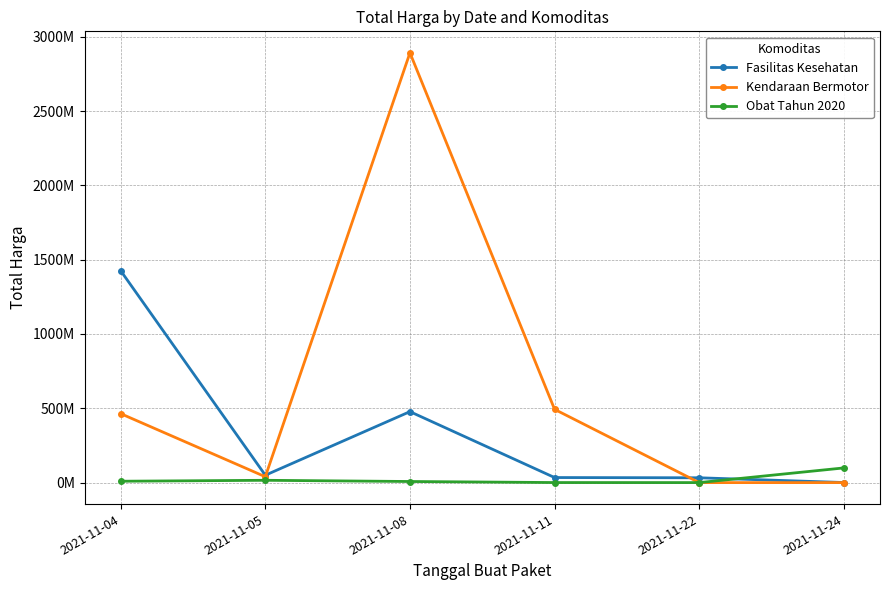

What are all the series names shown in the legend?

Fasilitas Kesehatan, Kendaraan Bermotor, Obat Tahun 2020